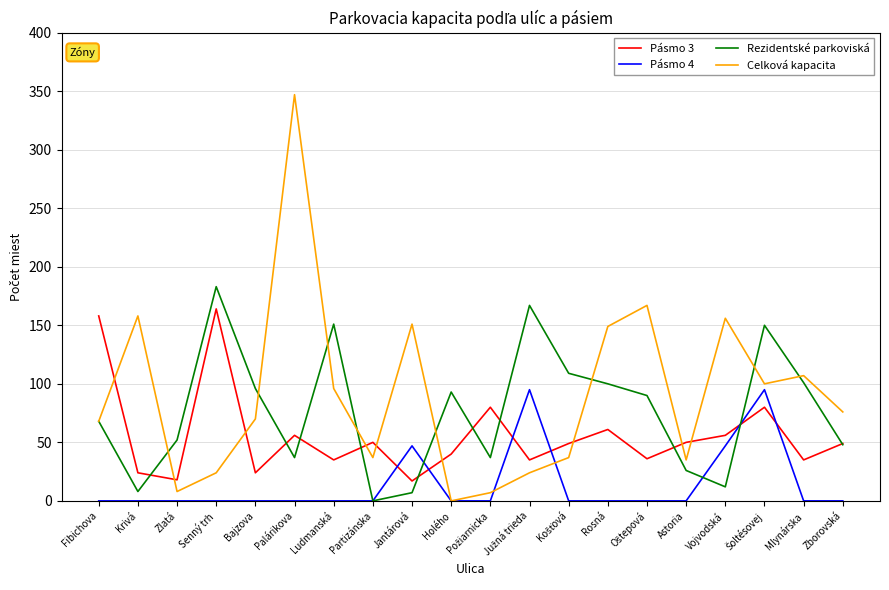

What position from the right is Rosná?

7